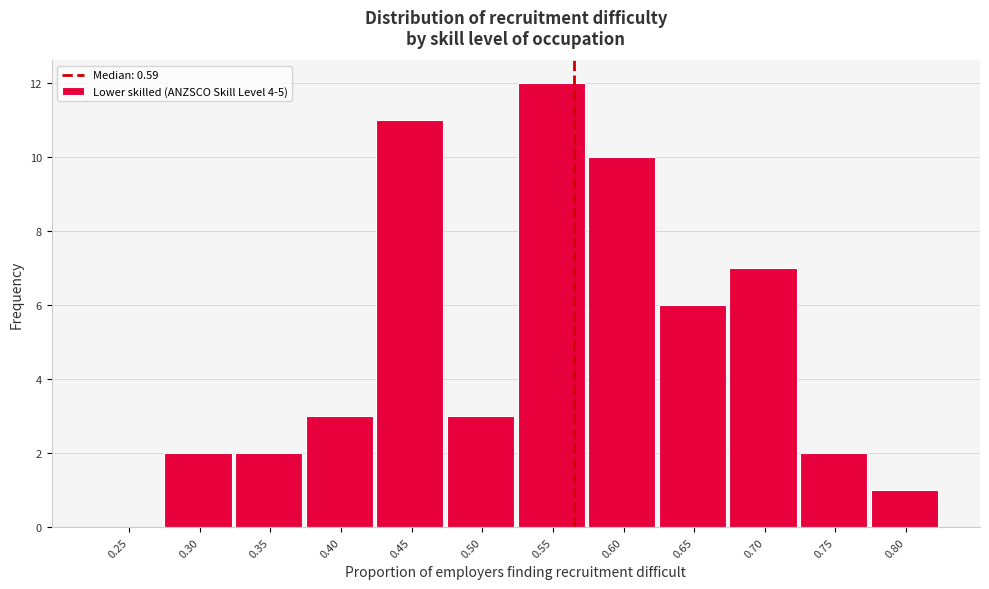

Reading right to left, what are all the values shown in this chart?

0.80=1	0.75=2	0.70=7	0.65=6	0.60=10	0.55=12	0.50=3	0.45=11	0.40=3	0.35=2	0.30=2	0.25=0